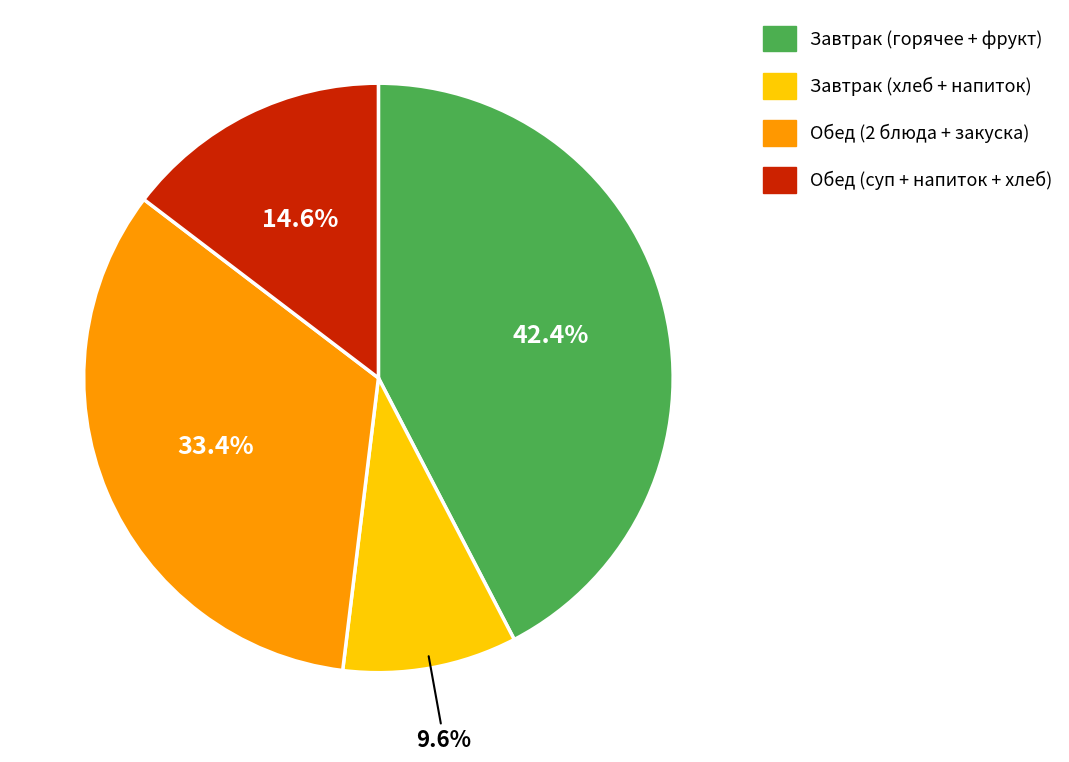

Is there a majority slice in this chart?

No